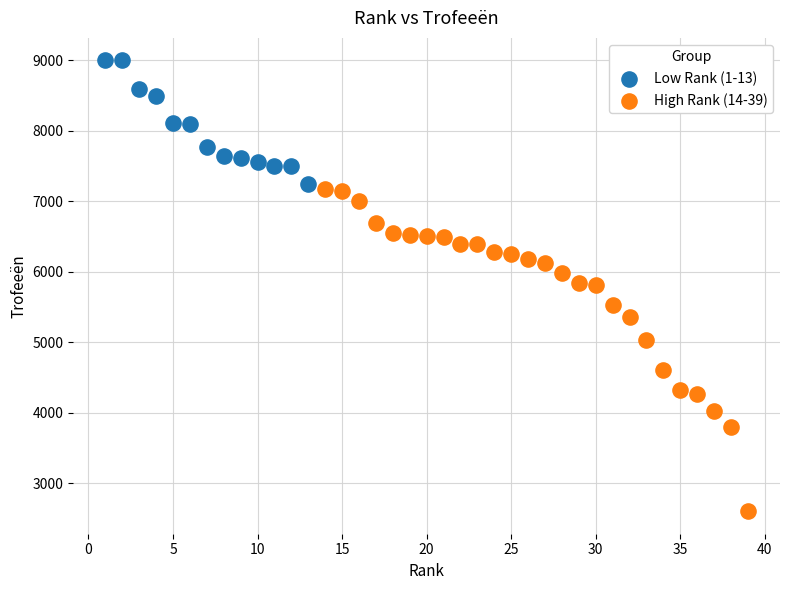

What are all the series names shown in the legend?

Low Rank (1-13), High Rank (14-39)